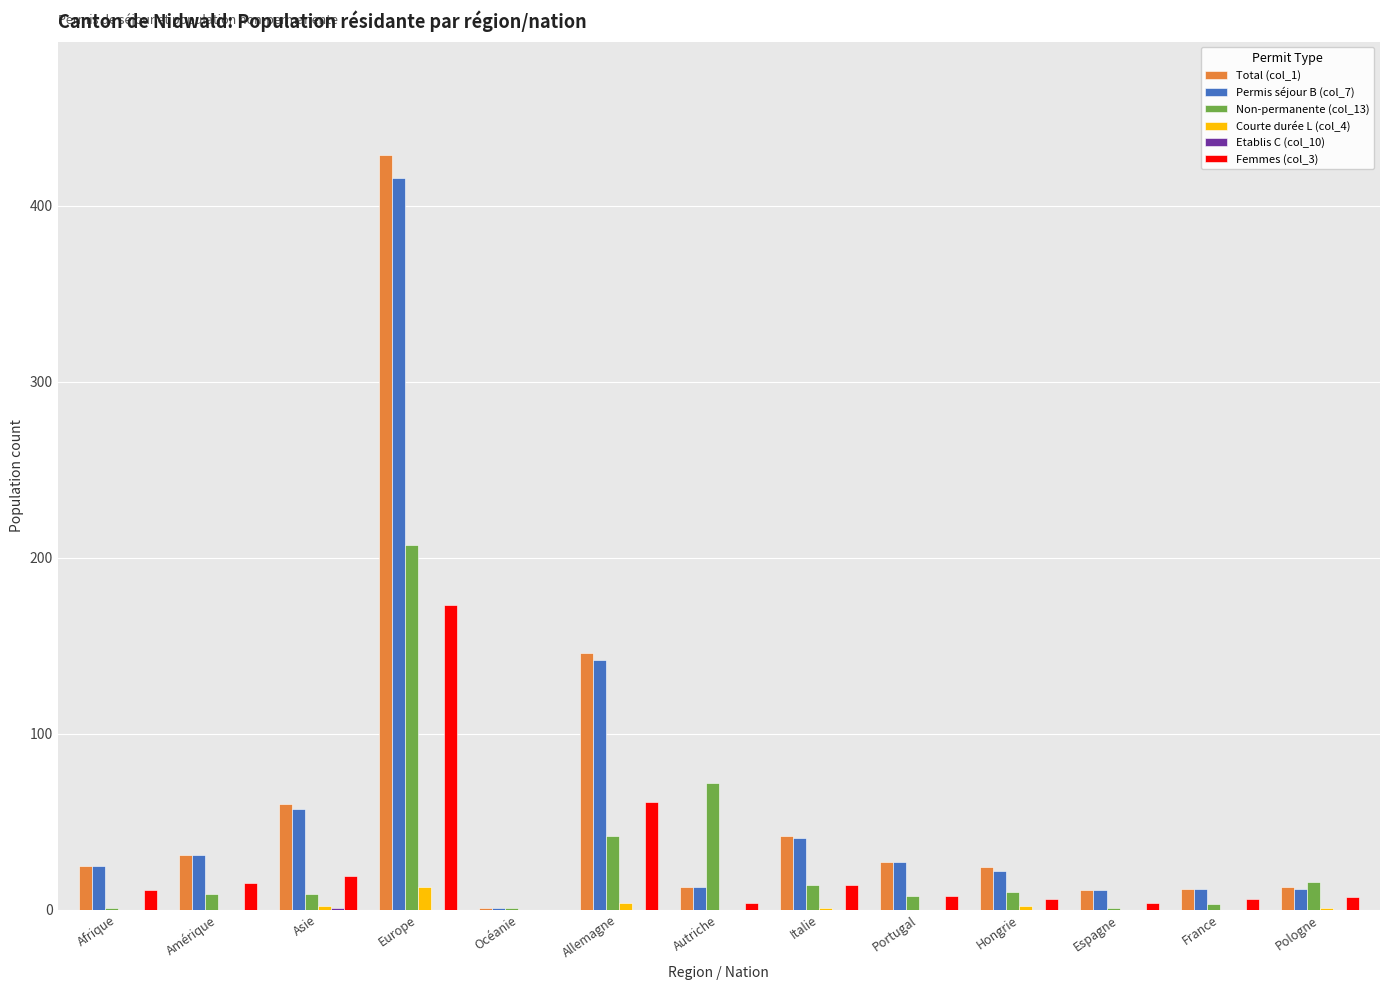

At which category is the sum across all series the highest?

Europe